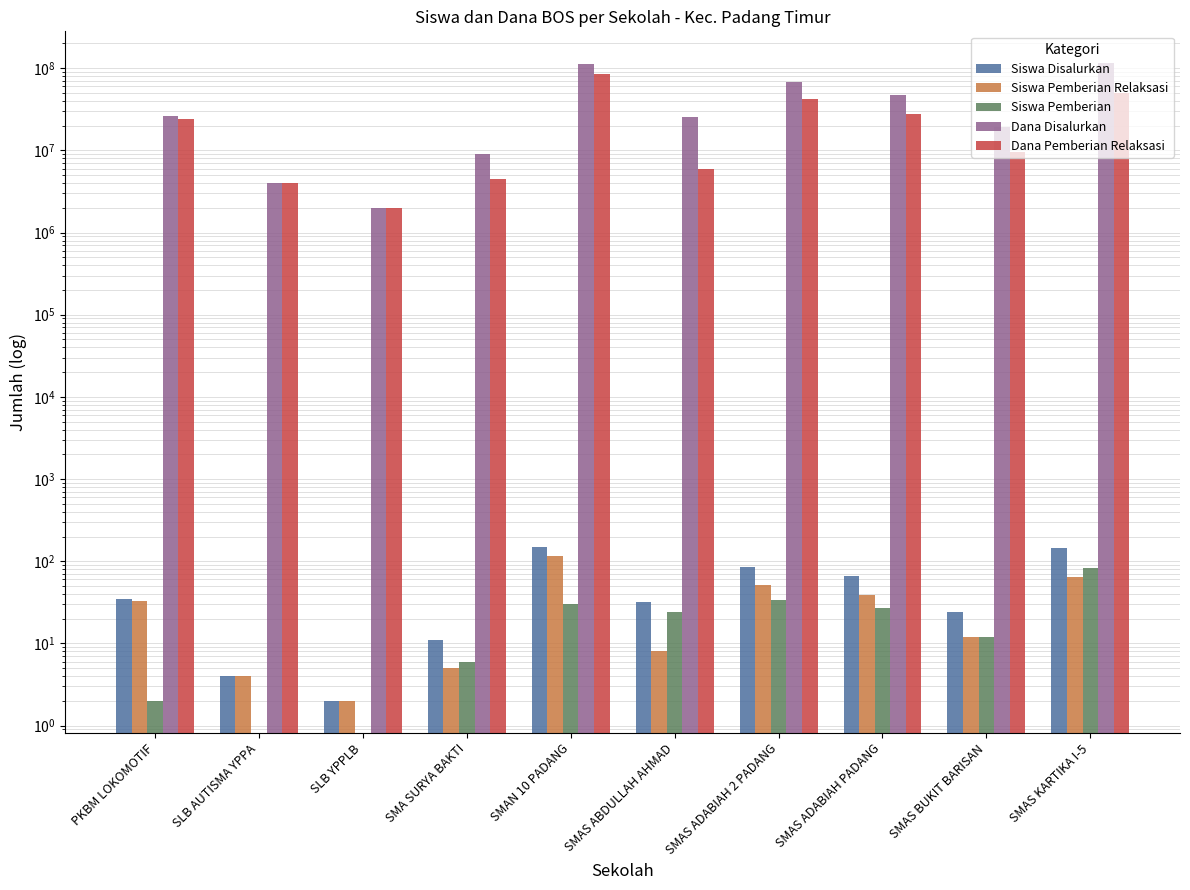

At how many categories does at least one series exceed 72140636?

2